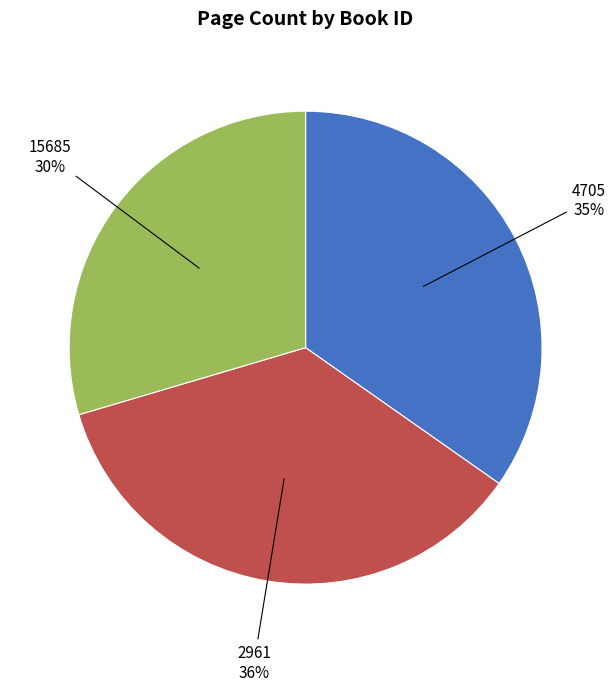

To the nearest percent, what is the average slice percentage?

33%